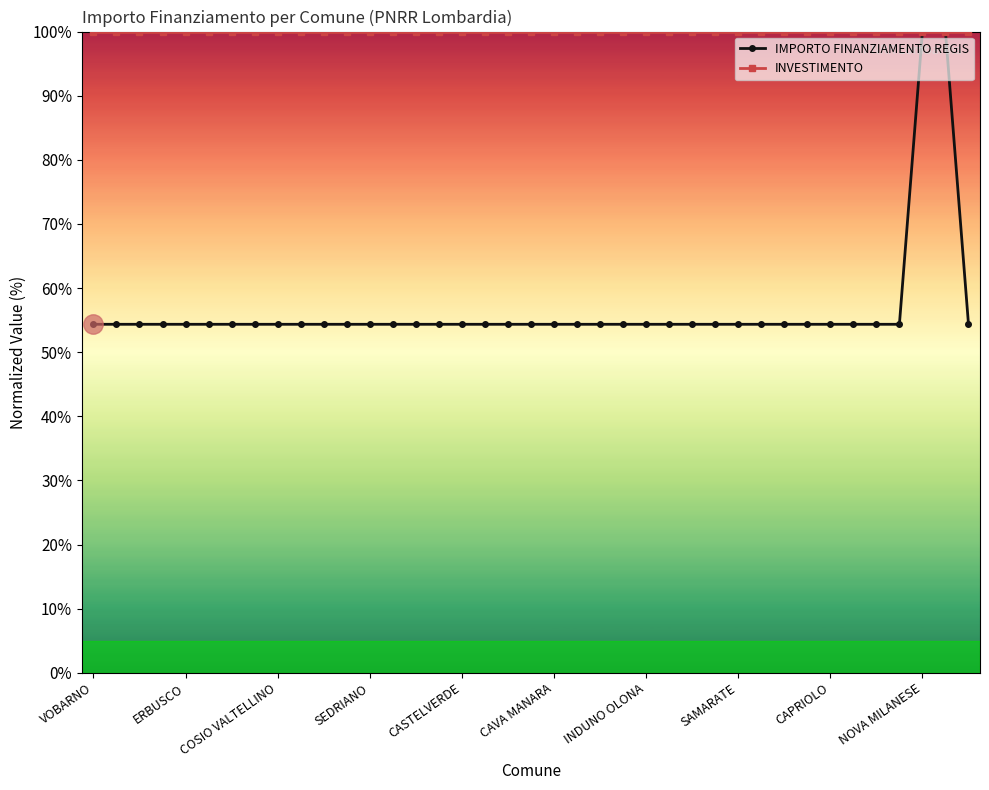

Which series has the widest spread of values?

IMPORTO FINANZIAMENTO REGIS